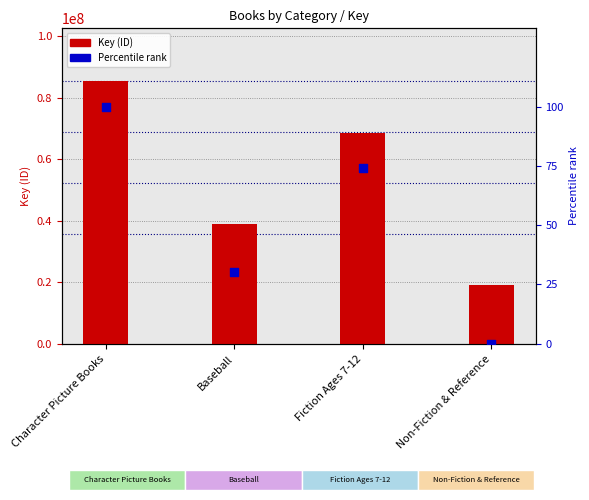

What is the total value across all series at Non-Fiction & Reference?

19011168.0